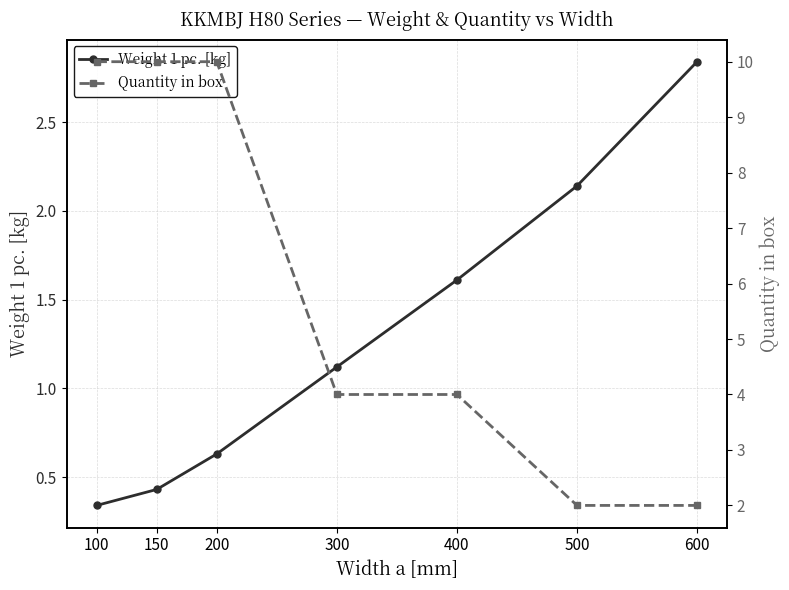

Which series has the largest range (max minus min)?

Quantity in box